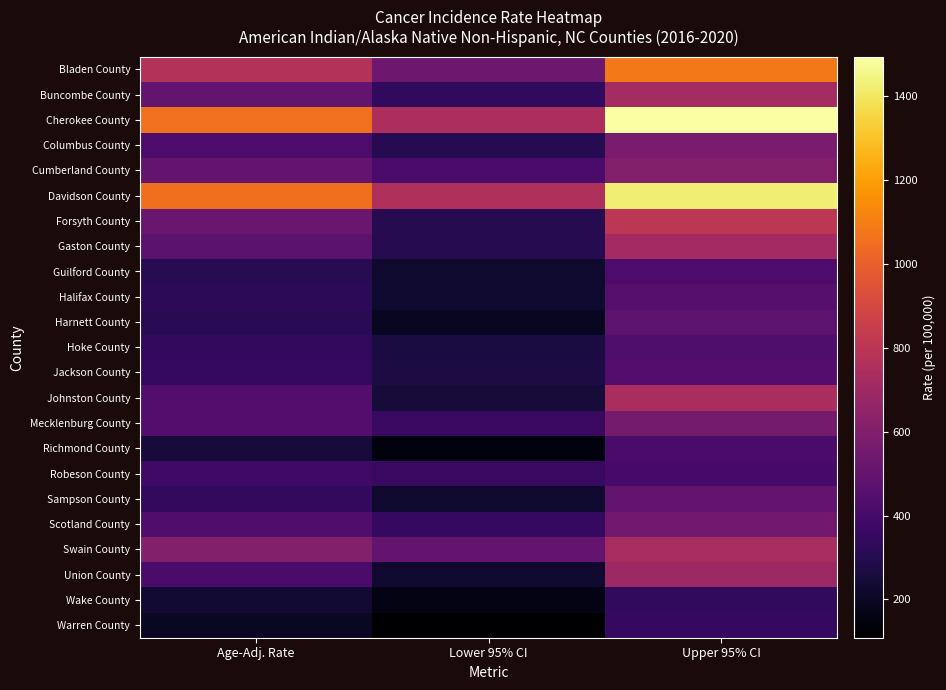

Rank the series at Upper 95% CI from lowest to highest value.

Wake County, Warren County, Robeson County, Richmond County, Guilford County, Hoke County, Jackson County, Halifax County, Harnett County, Sampson County, Scotland County, Mecklenburg County, Columbus County, Cumberland County, Union County, Gaston County, Buncombe County, Swain County, Johnston County, Forsyth County, Bladen County, Davidson County, Cherokee County